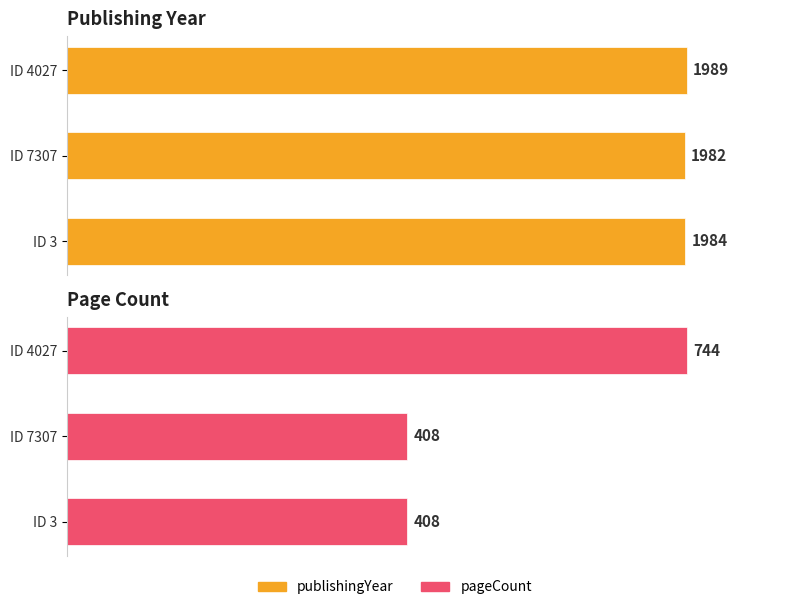

How many data points does each series have?

3